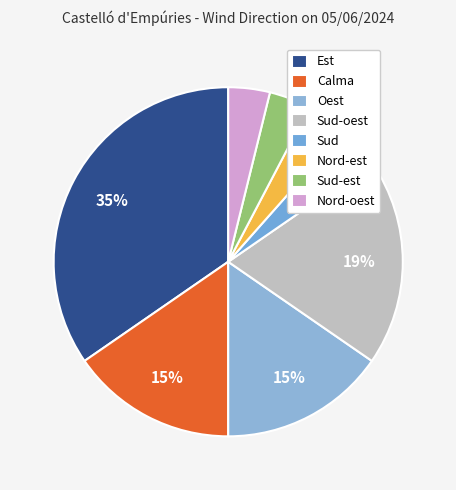

To the nearest percent, what portion does Oest represent?

15%